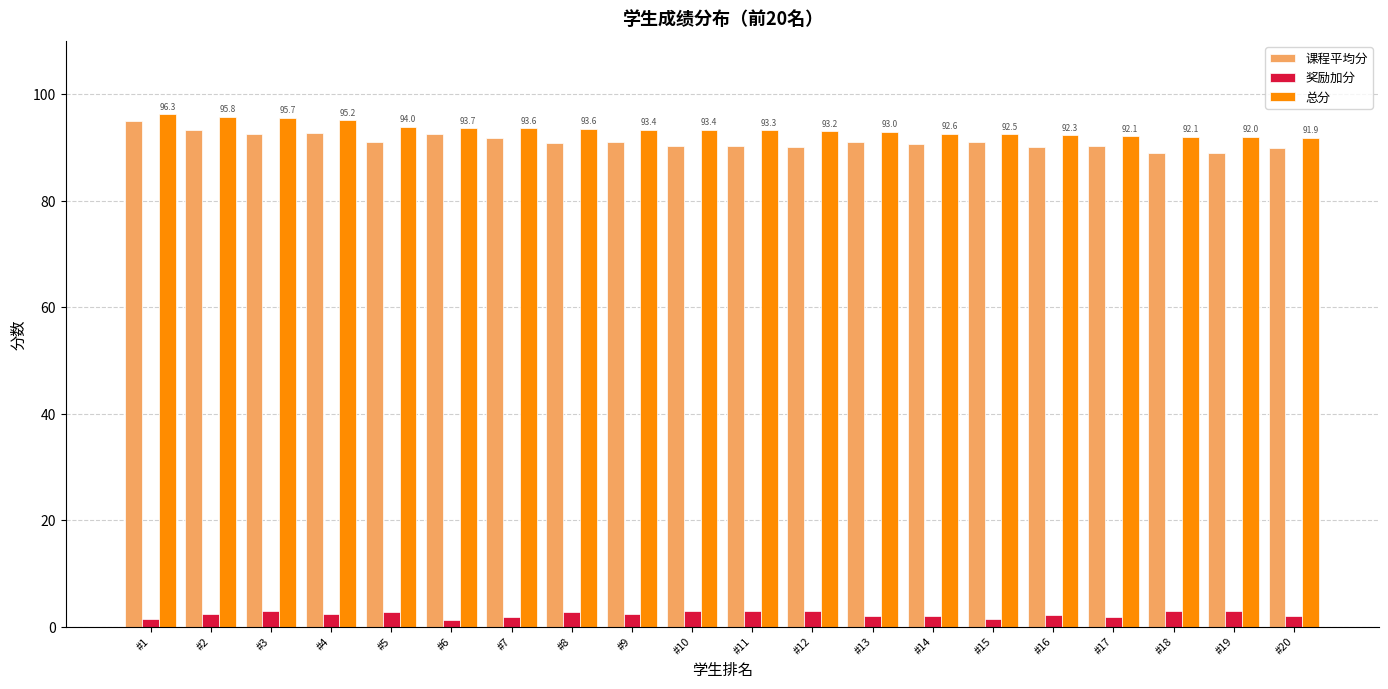

What is the difference between the 总分 values at #14 and #9?

0.8